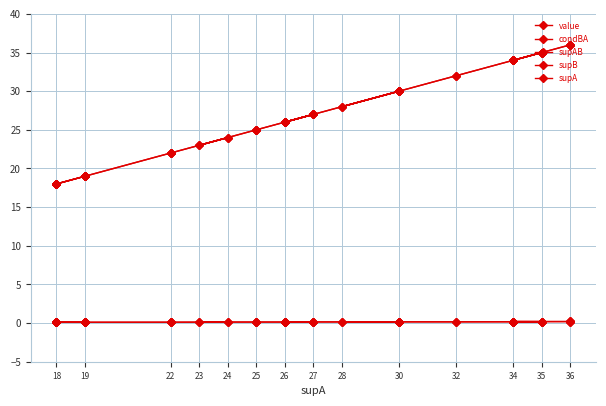

True or false: supB and supAB cross at least once.

False